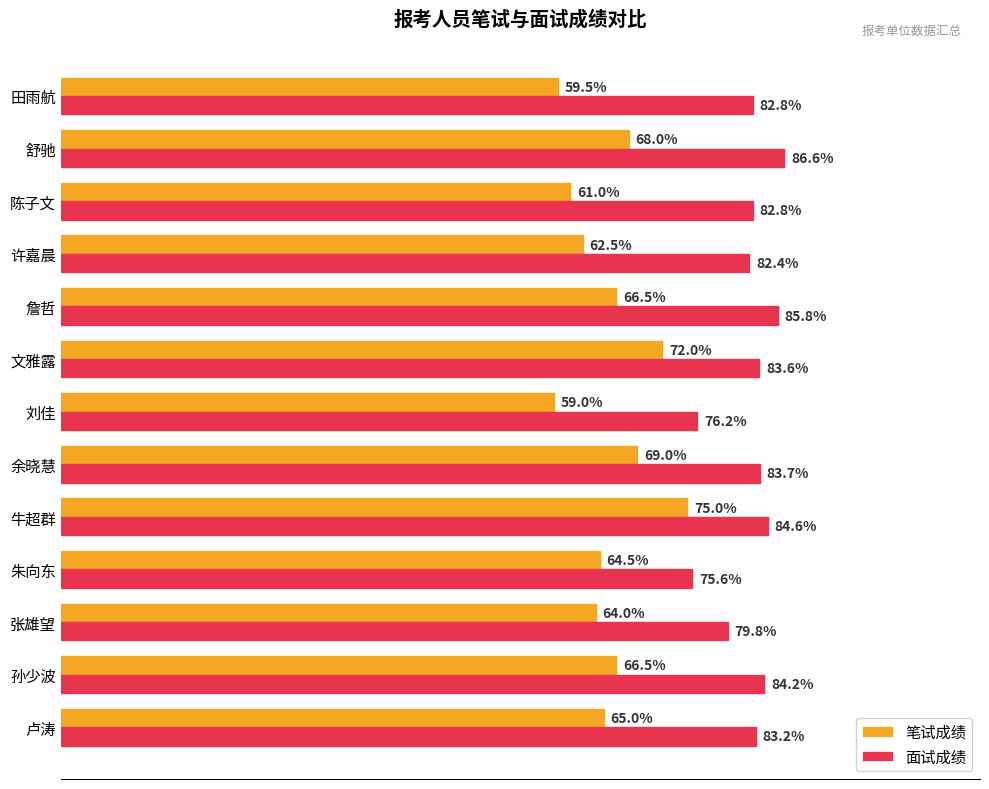

Which series changed the most between 余晓慧 and 许嘉晨?

笔试成绩